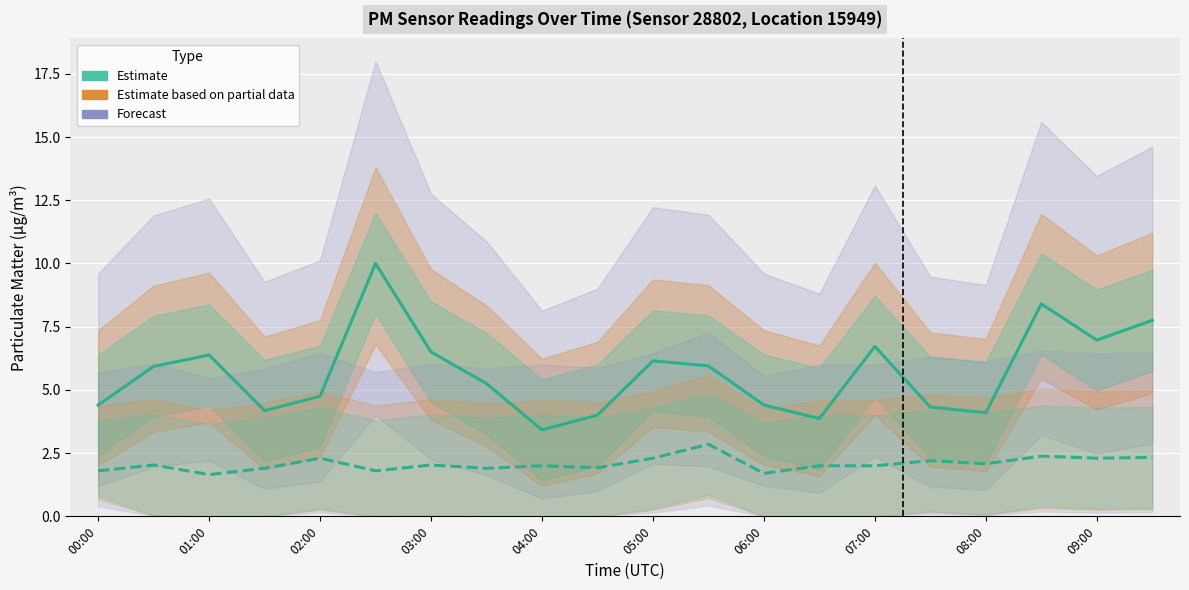

What is the difference between the highest and lowest values at 08:00?

2.0